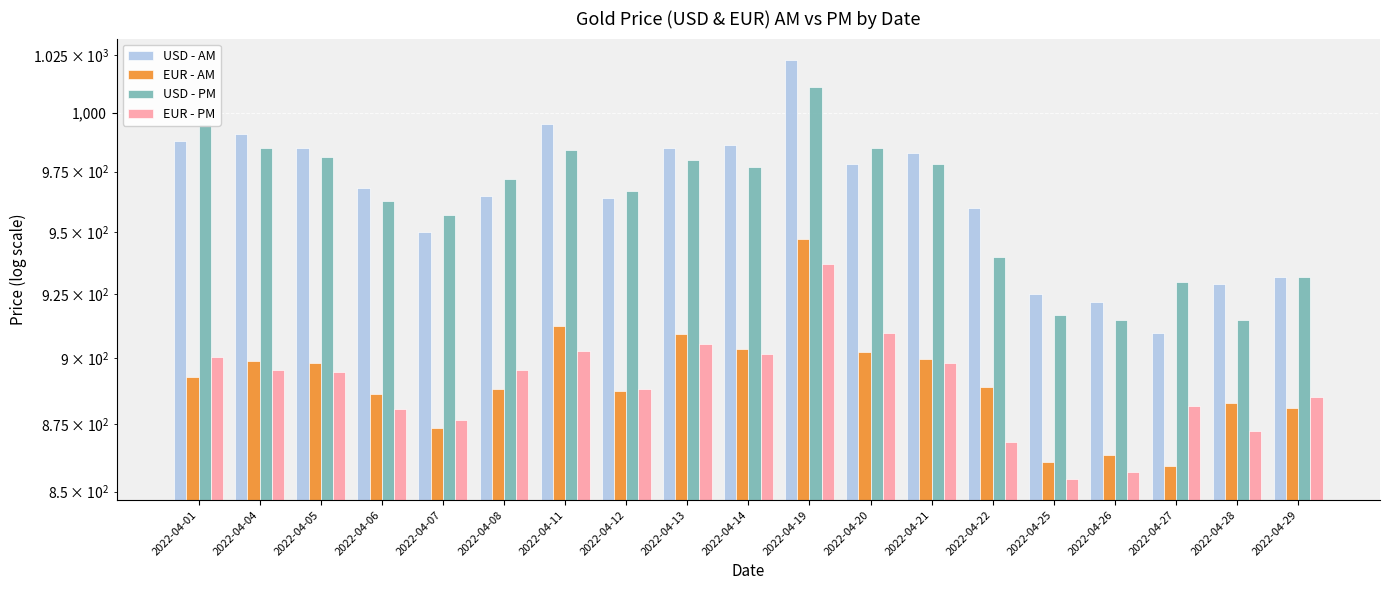

Which series has the widest spread of values?

USD - AM